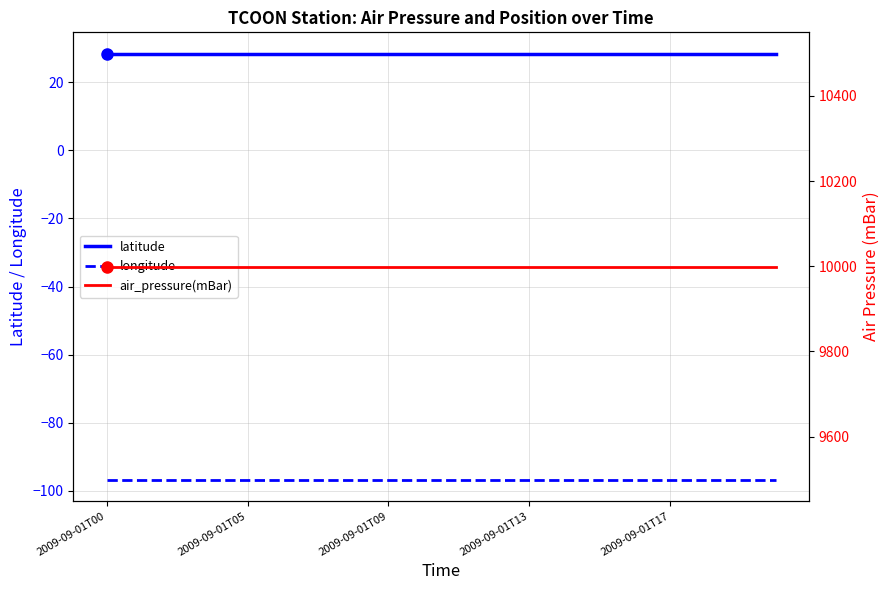

True or false: air_pressure(mBar) and longitude cross at least once.

False